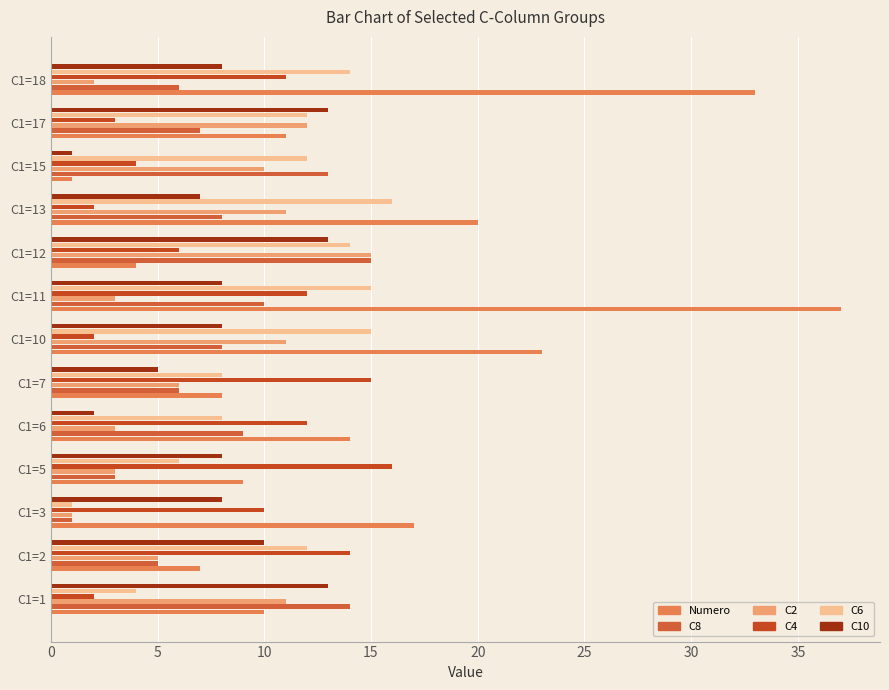

How many distinct data groups are displayed?

6